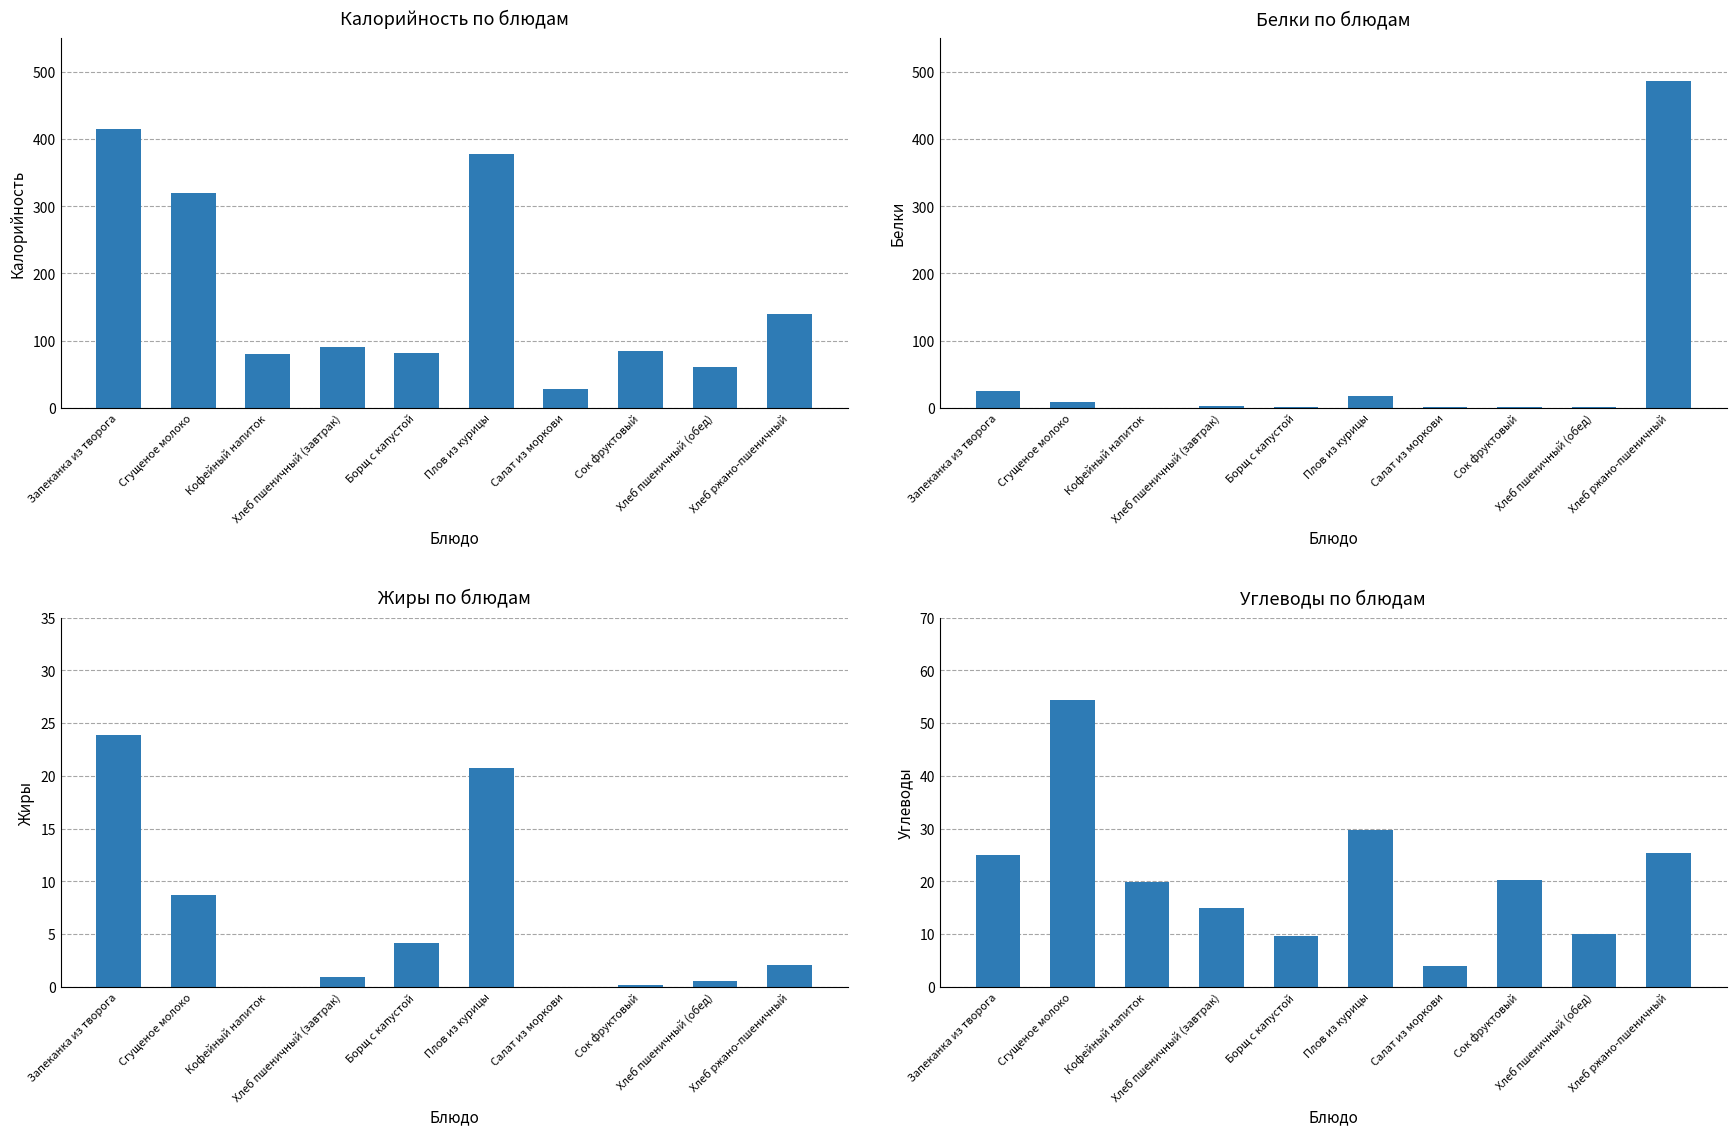

What is the greatest value displayed?

486.0